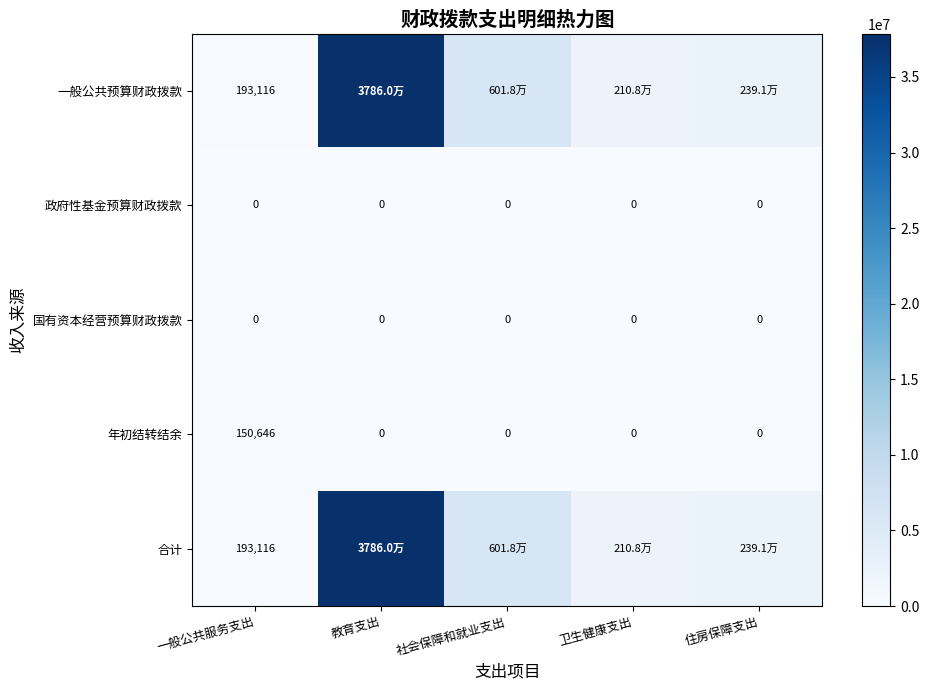

At which label does 一般公共预算财政拨款 first exceed 2390806?

教育支出